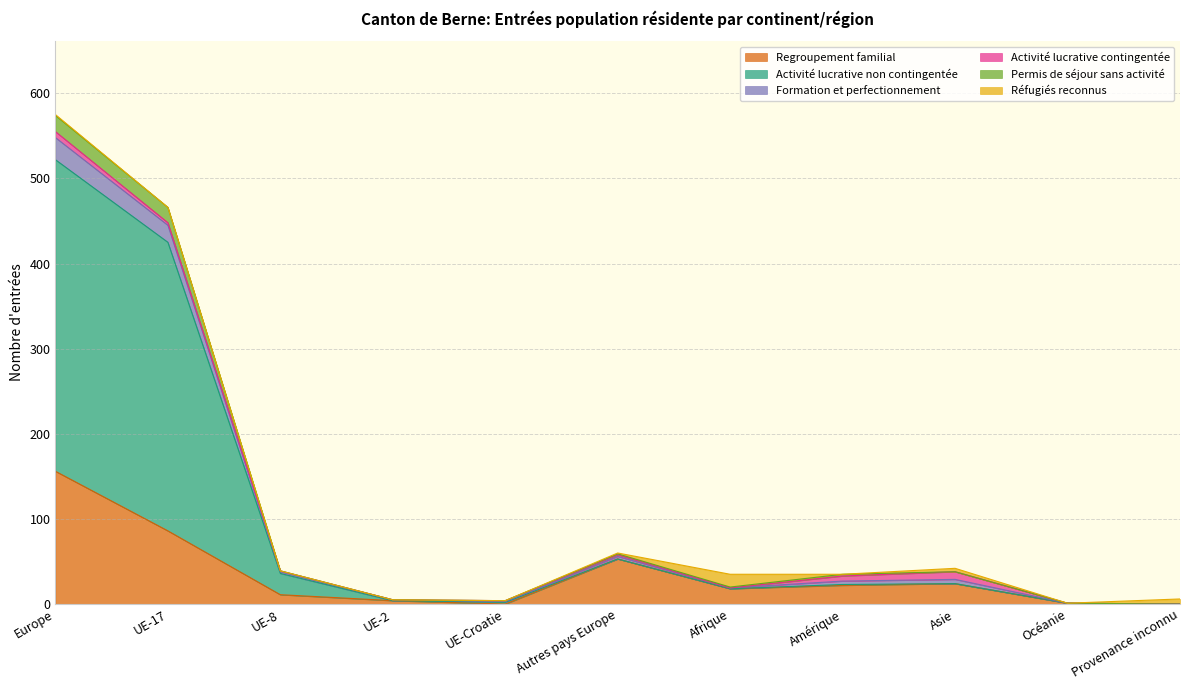

What is the highest value of the Regroupement familial series?

156